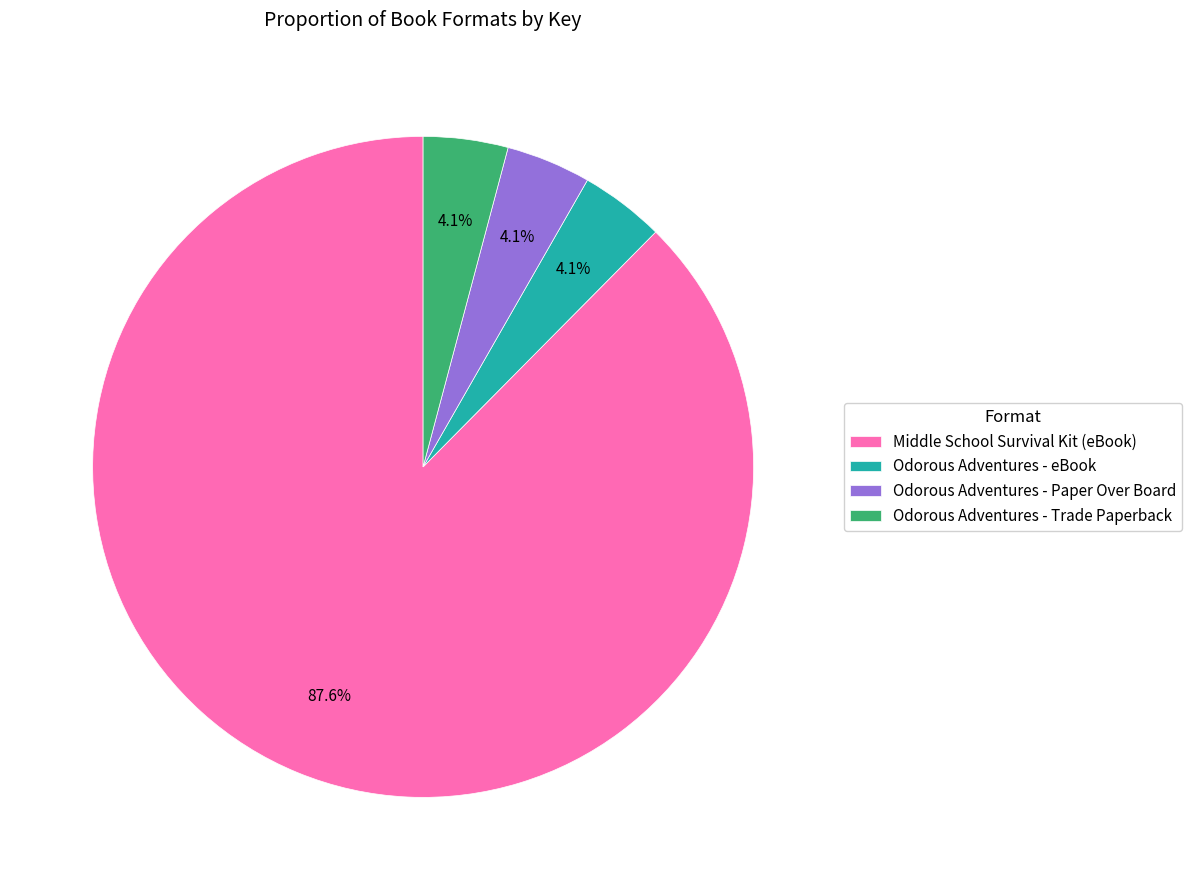

Which has a higher value, Odorous Adventures - eBook or Middle School Survival Kit (eBook)?

Middle School Survival Kit (eBook)